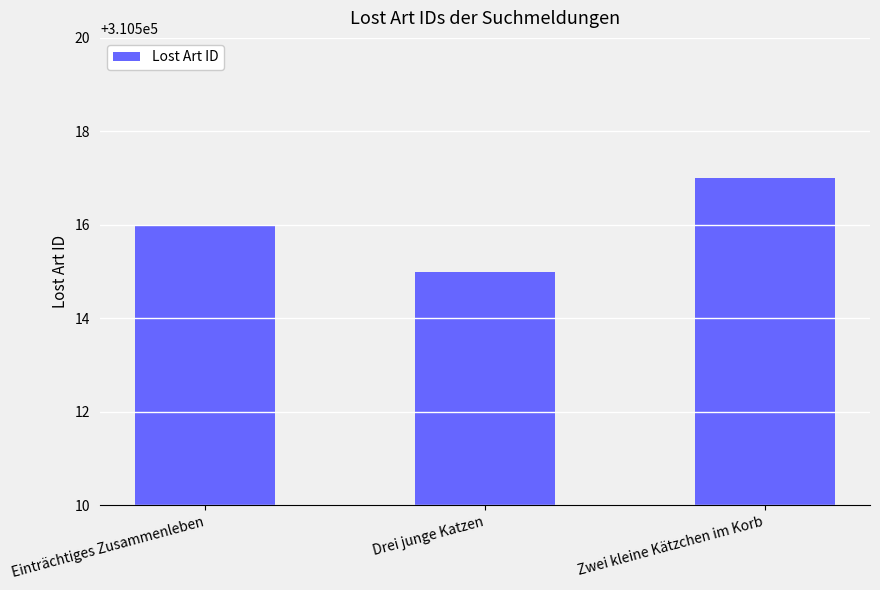

Which category has the lowest value across all series?

Drei junge Katzen